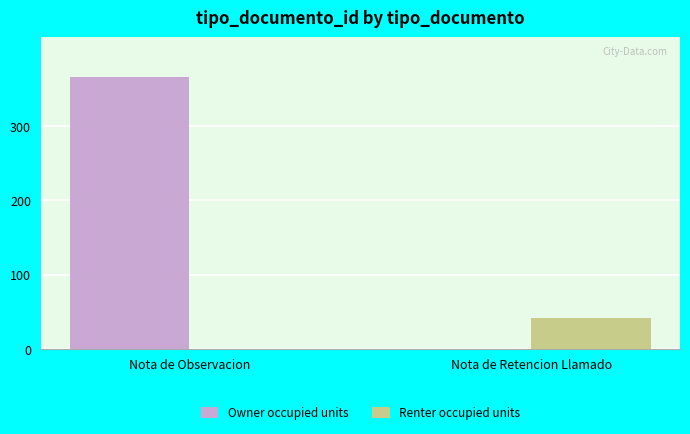

What are all the series names shown in the legend?

Owner occupied units, Renter occupied units